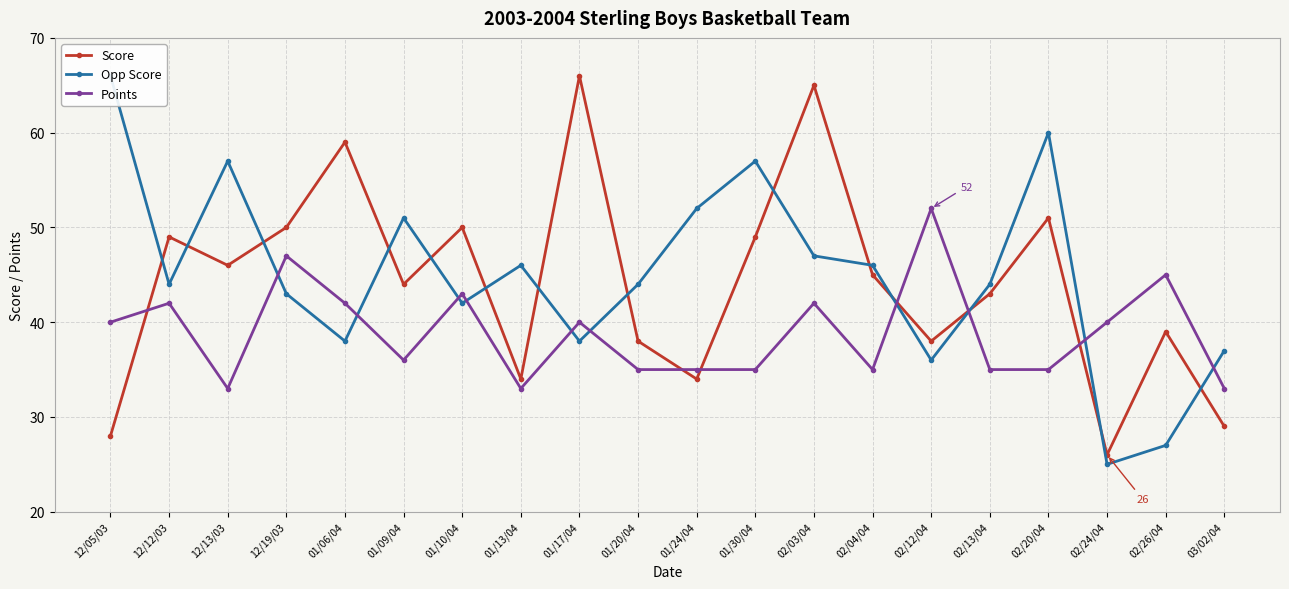

Which label corresponds to the largest value in the chart?

01/17/04